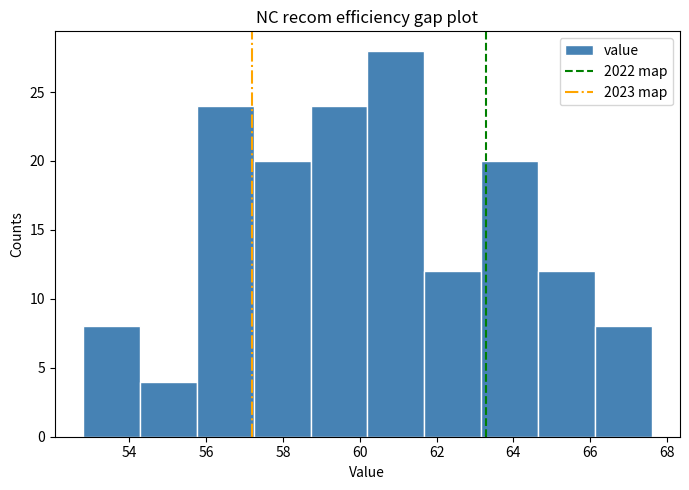

Reading left to right, list every bar in this chart as the range it spans on the x-axis followed by its height. Neither the bar edges nor the heights are printed on the chart, so give them approximately, as read against the axes.

52.80 to 54.28: 8
54.28 to 55.76: 4
55.76 to 57.24: 24
57.24 to 58.72: 20
58.72 to 60.20: 24
60.20 to 61.68: 28
61.68 to 63.16: 12
63.16 to 64.64: 20
64.64 to 66.12: 12
66.12 to 67.60: 8